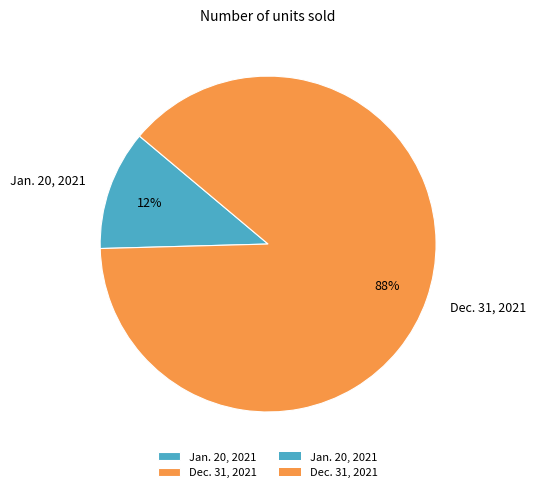

What is the majority slice?

Dec. 31, 2021